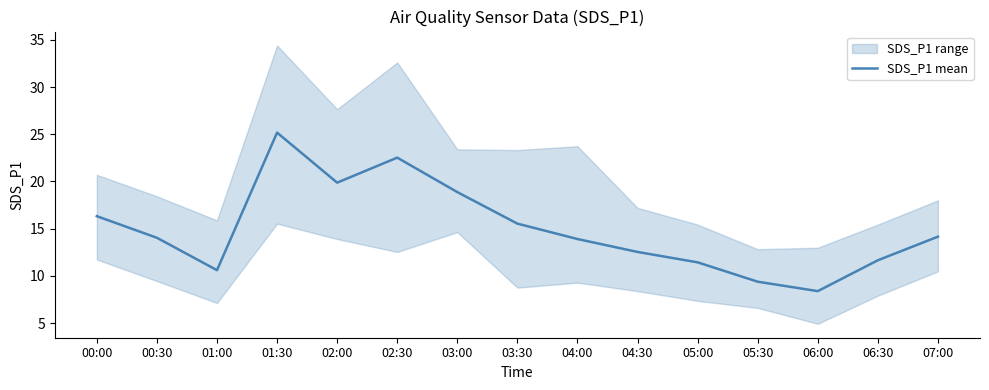

What position from the right is 06:30?

2